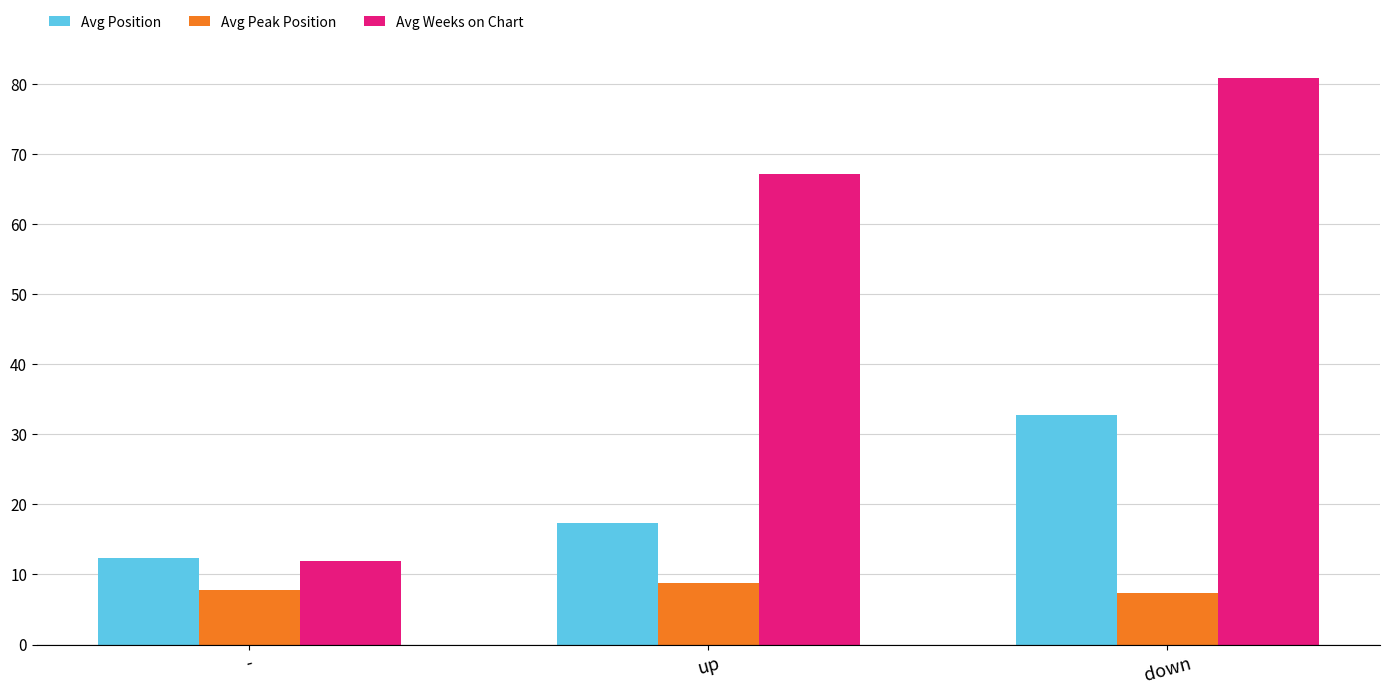

What is the difference between the maximum and minimum values in the Avg Position series?

20.4